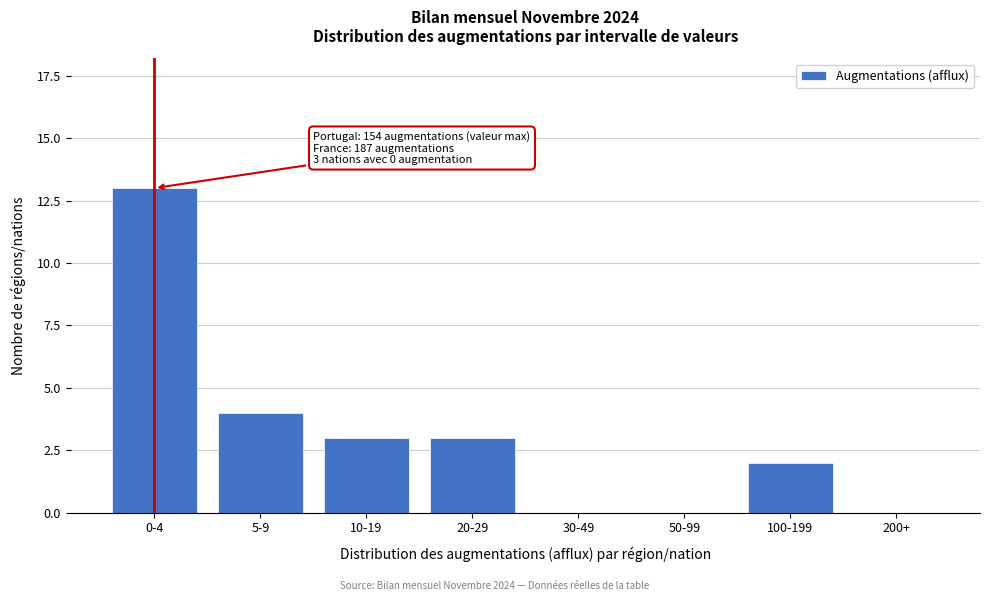

Reading left to right, transcribe all the data shown in this chart.

0-4=13	5-9=4	10-19=3	20-29=3	30-49=0	50-99=0	100-199=2	200+=0